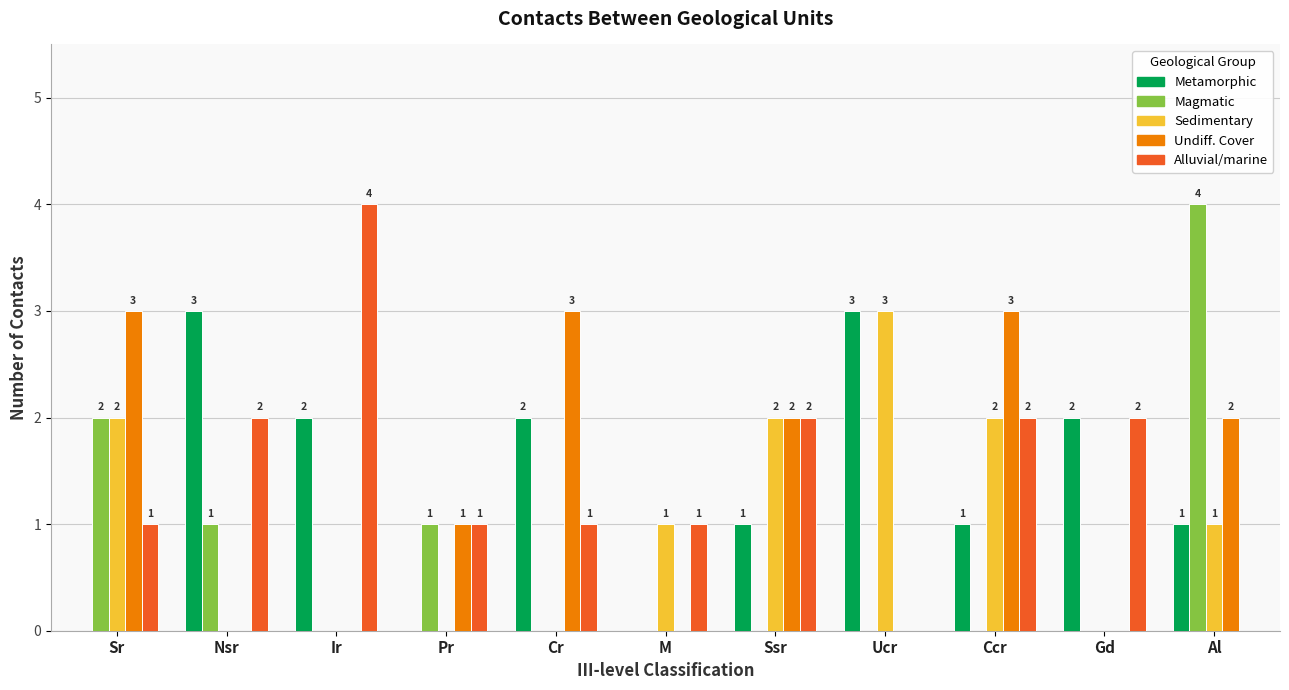

Which category has the highest value in the Sedimentary series?

Ucr